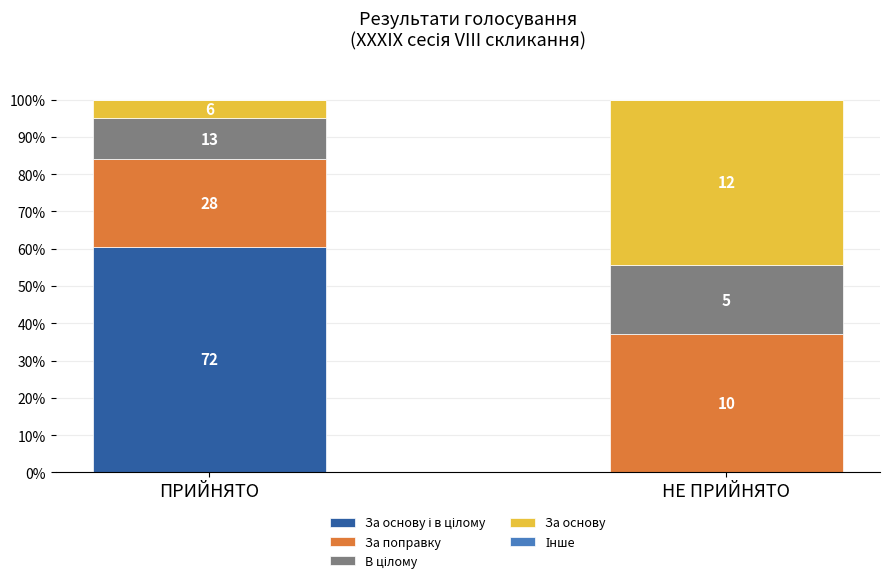

Are the bars horizontal?

No